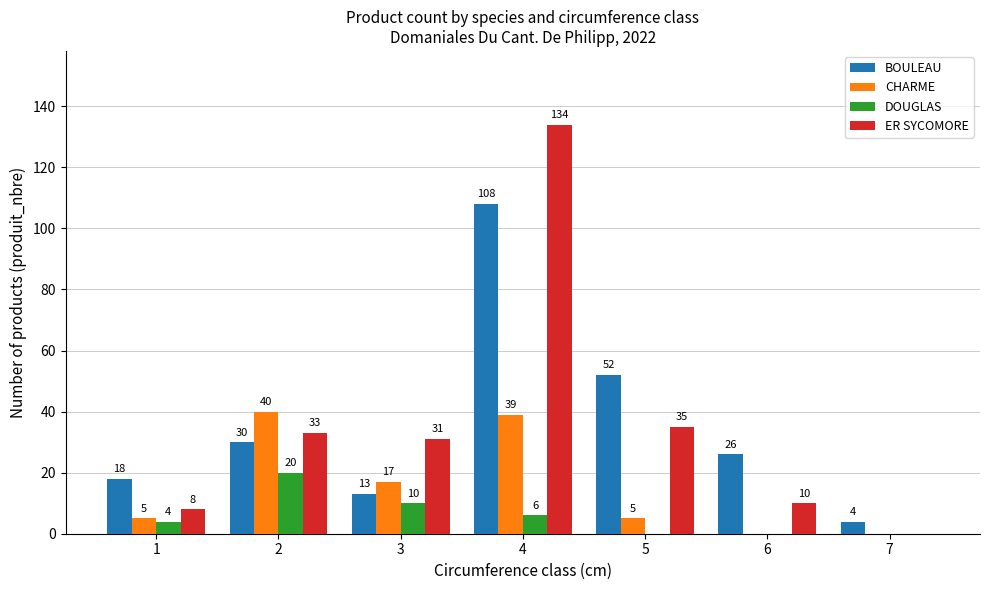

How many distinct data groups are displayed?

4